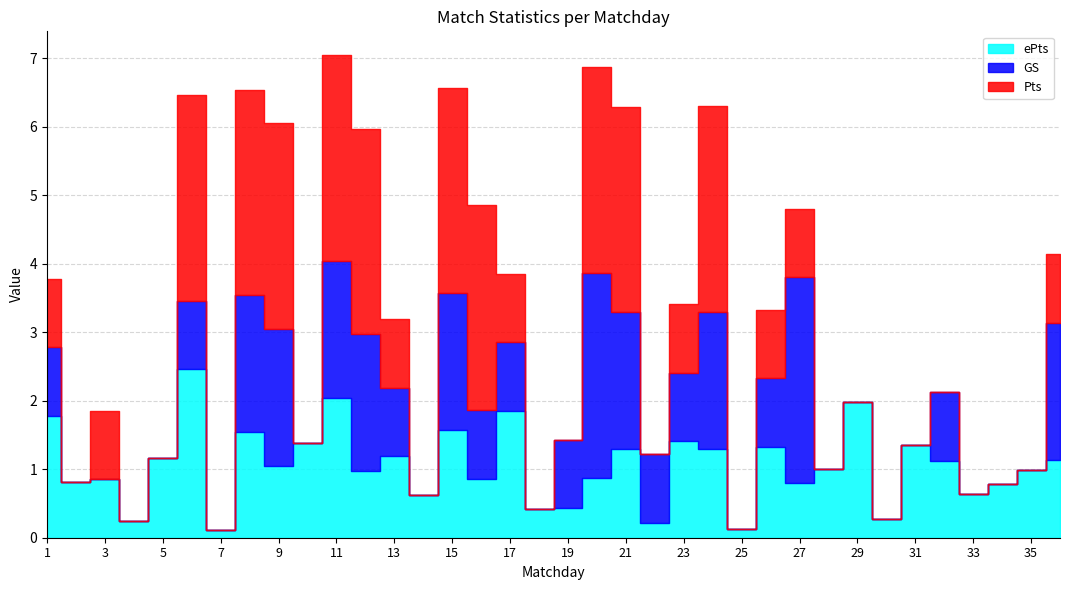

What is the maximum value for GS?

3.0